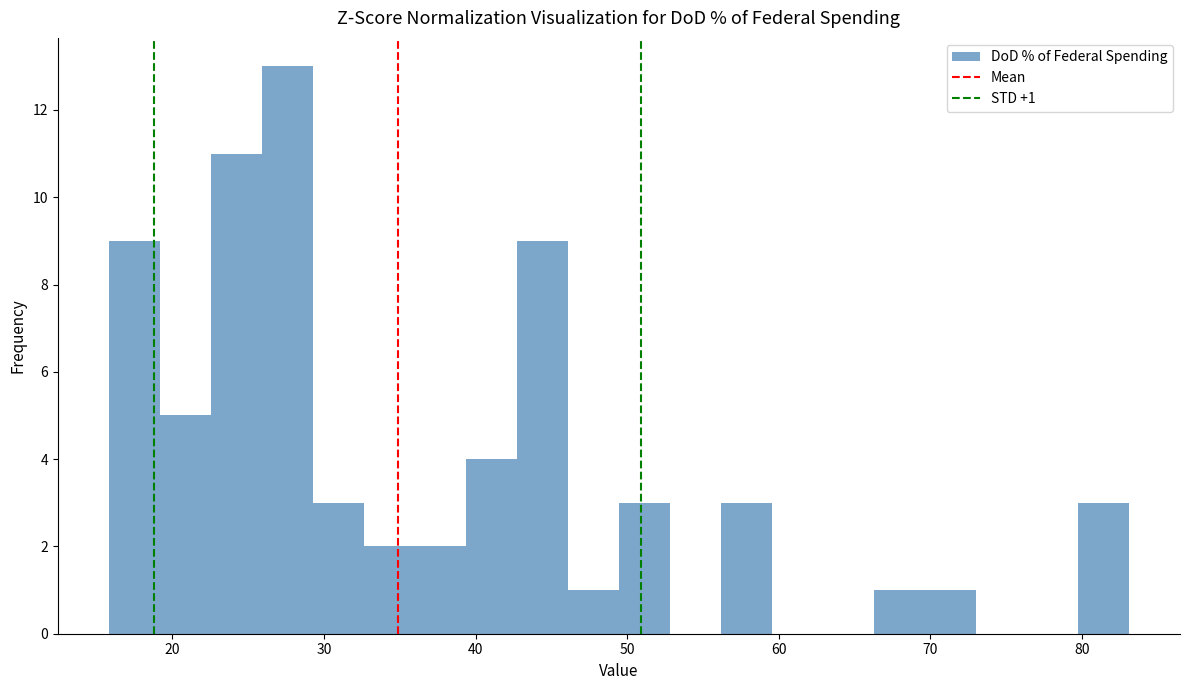

Around what value on the x-axis is the tallest bar? Give the approximate position of its centre, as read against the axis.

28